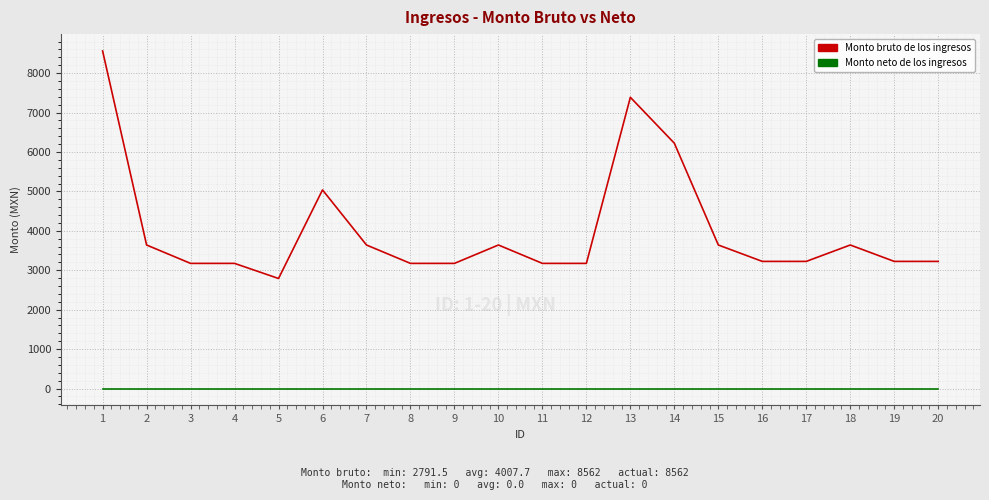

Reading right to left, what are all the values shown in this chart?

Monto bruto de los ingresos: 3225.0	3225.0	3641.0	3225.0	3225.0	3641.0	6222.5	7387.0	3174.5	3174.5	3641.0	3174.5	3174.5	3641.0	5038.0	2791.5	3174.5	3174.5	3641.0	8562.0
Monto neto de los ingresos: 0.0	0.0	0.0	0.0	0.0	0.0	0.0	0.0	0.0	0.0	0.0	0.0	0.0	0.0	0.0	0.0	0.0	0.0	0.0	0.0